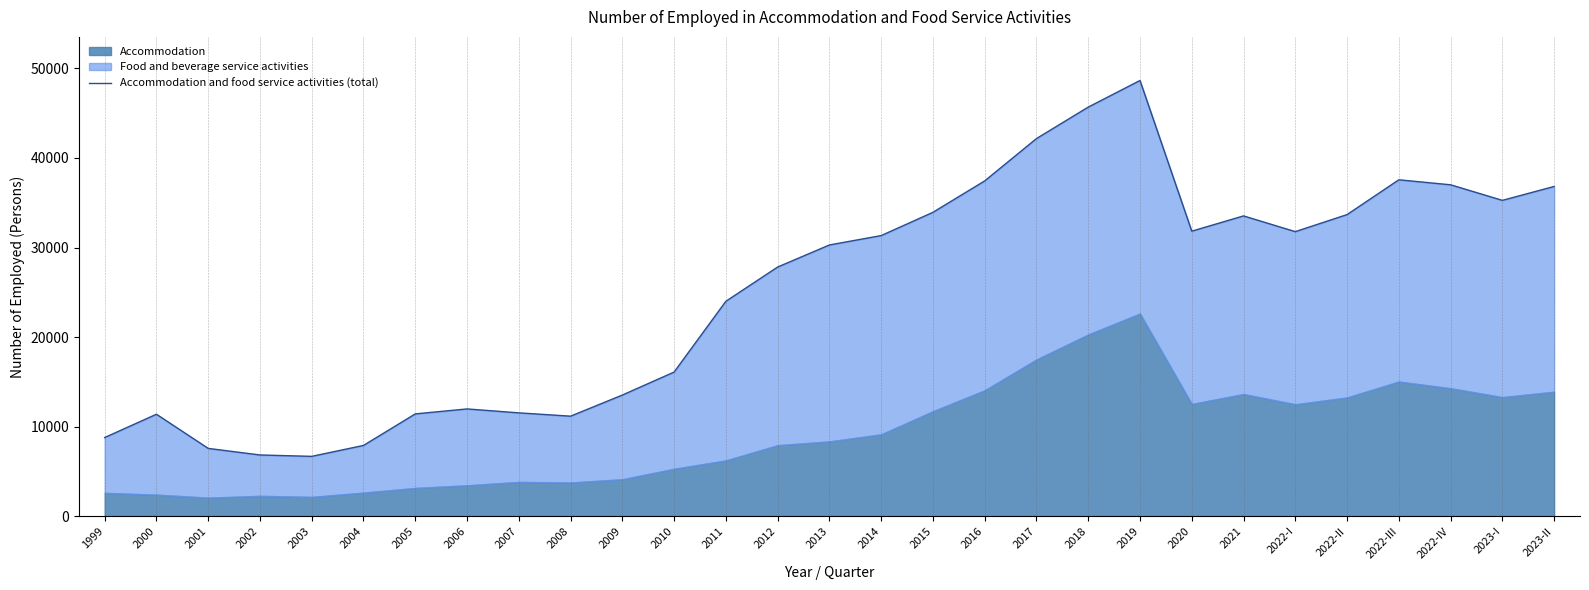

What is the value of the 21st point from the left?

48634